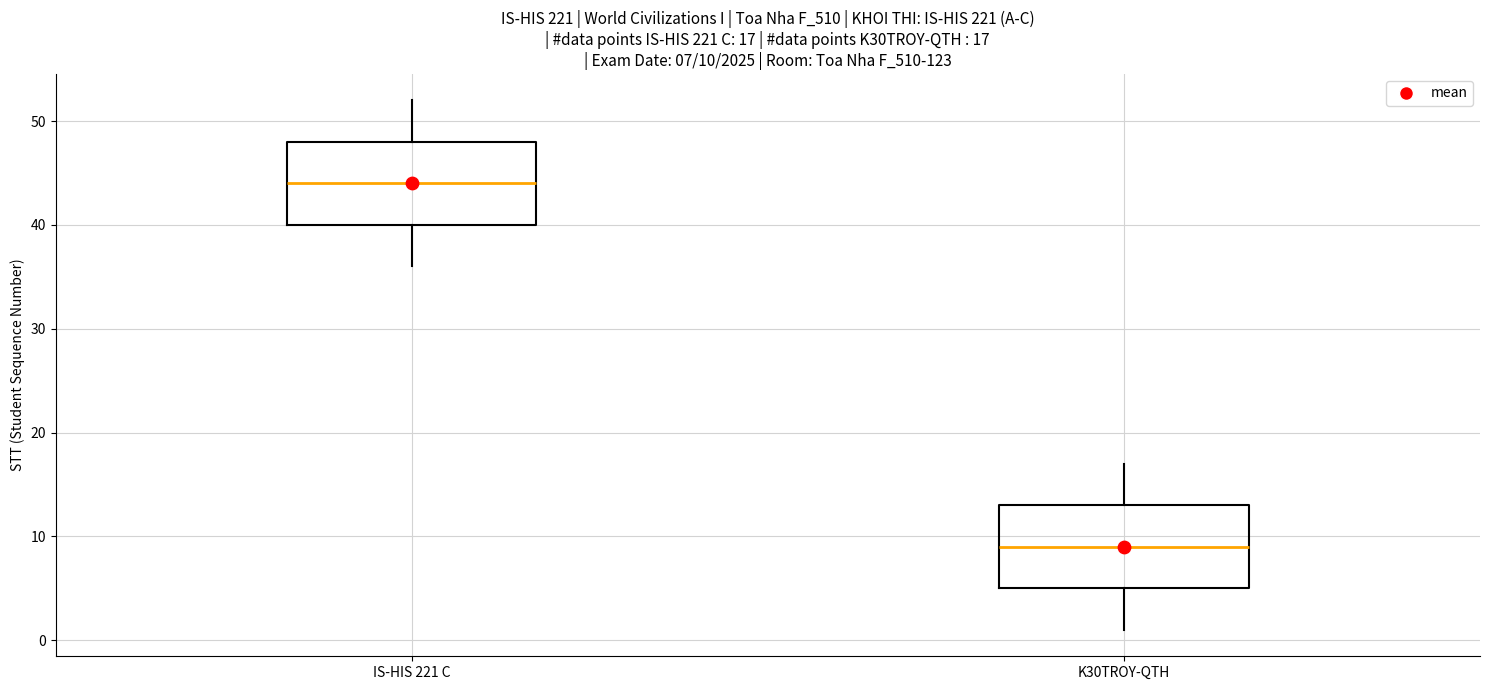

Which box has the lowest median line?

K30TROY-QTH